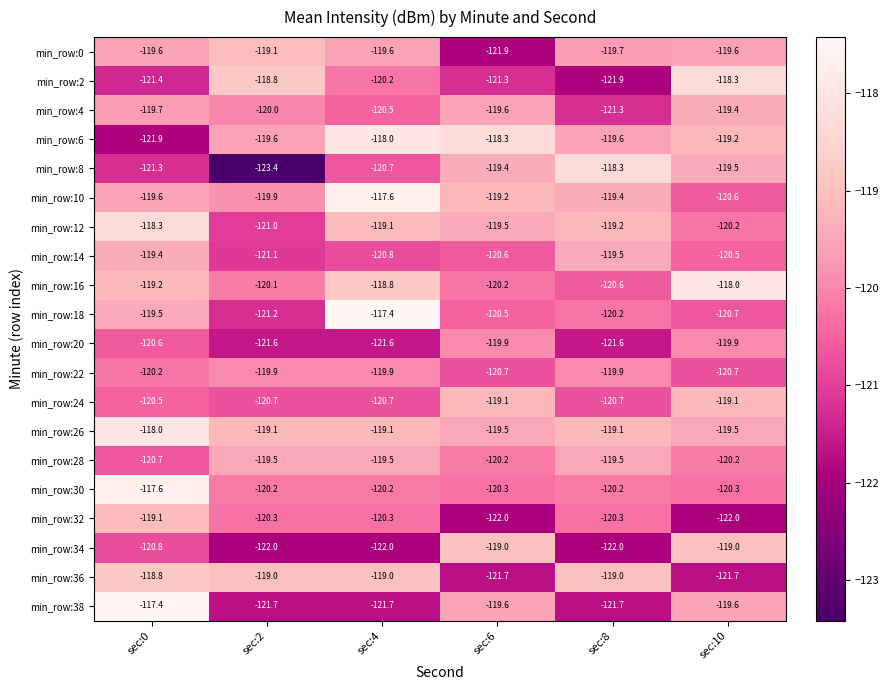

What is the total value across all series at sec:6?

-2402.5